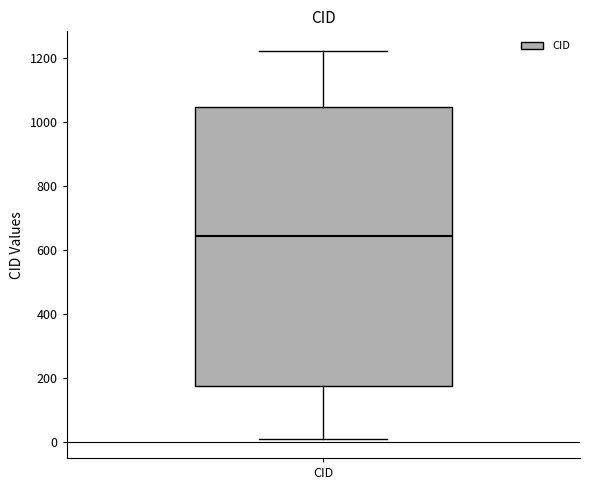

Transcribe this box plot: give where the median line is, the range the box spans, and where the two whiskers end, as read against the y-axis. The values are not printed on the chart, so give them approximately, as read against the axis.

median 640, box 180 to 1040, whiskers 20 to 1220